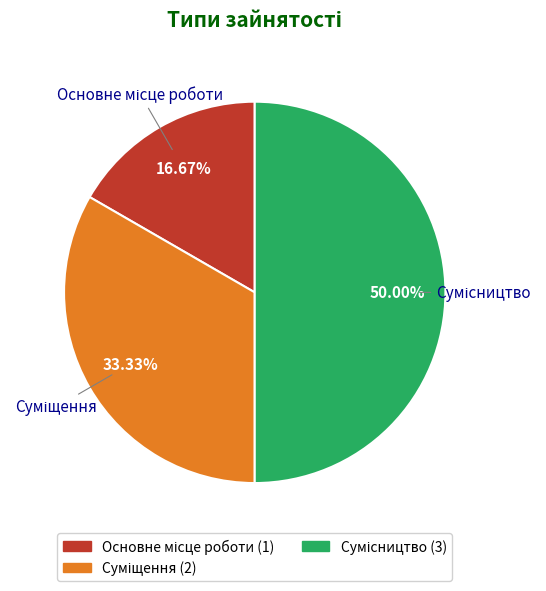

Rank the categories by value from highest to lowest.

Сумісництво, Суміщення, Основне місце роботи